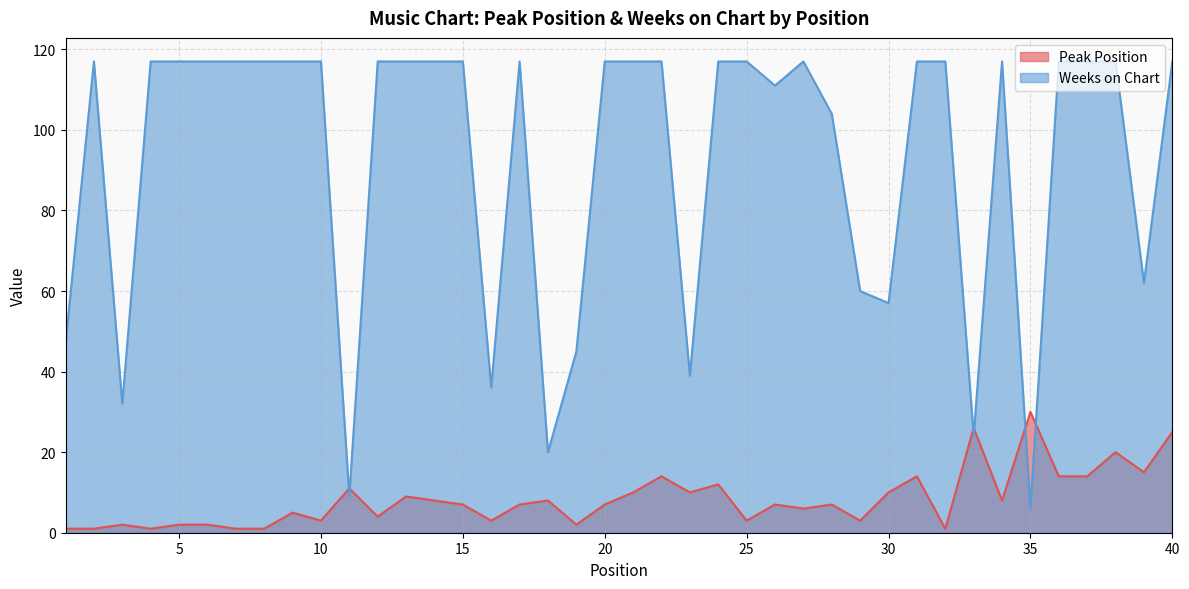

What is the maximum value for Weeks on Chart?

117